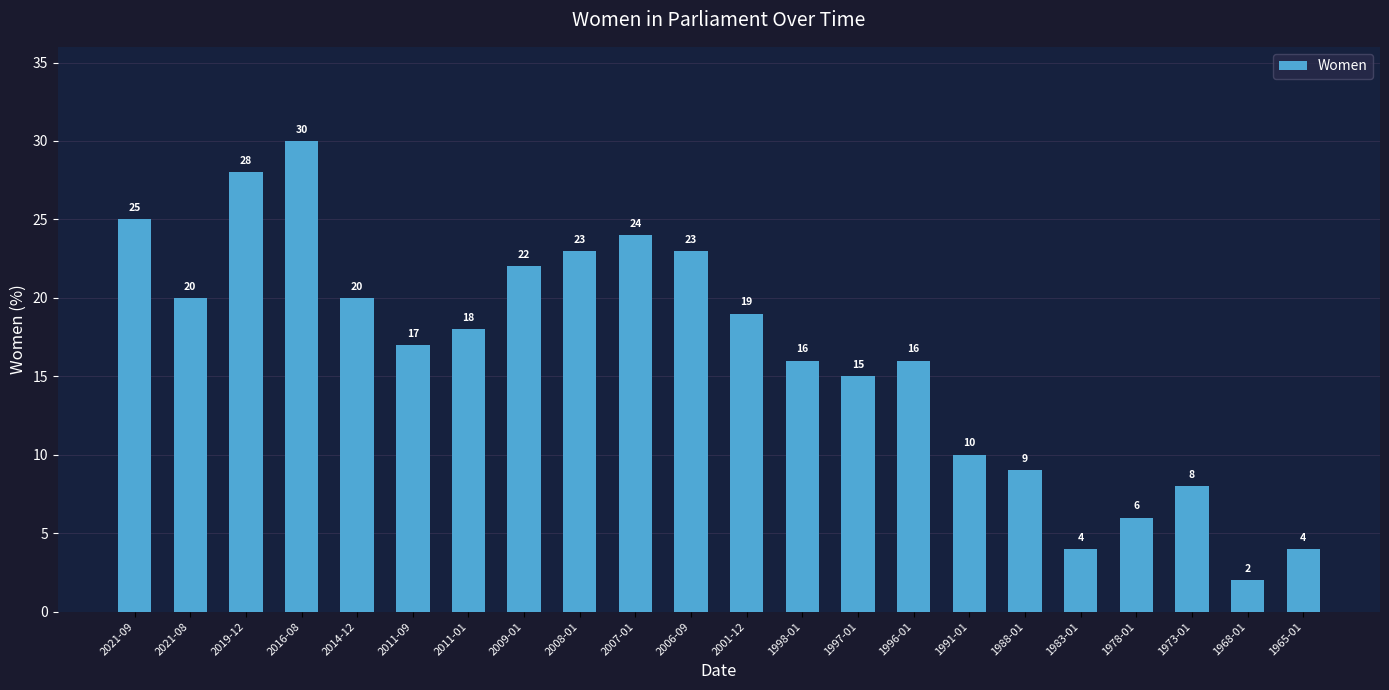

What is the label of the 13th bar from the right?

2007-01